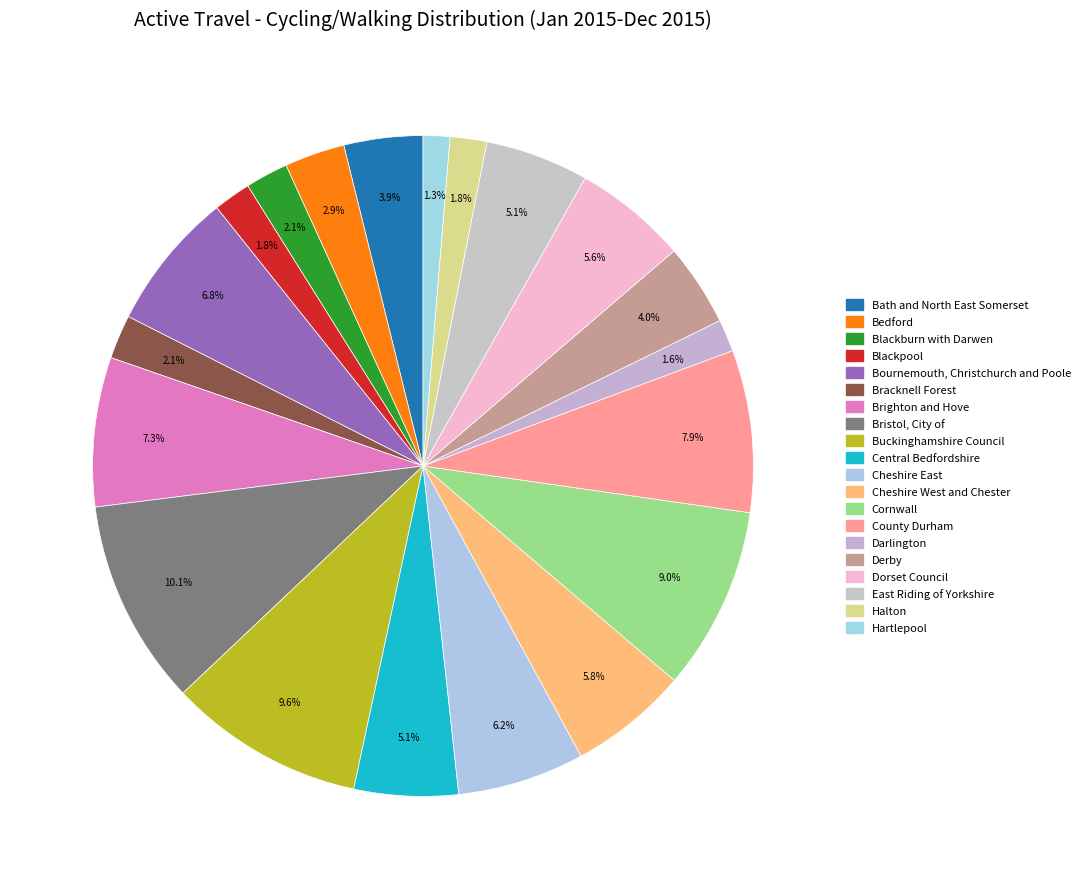

Is the sum of Bournemouth, Christchurch and Poole and Cheshire East greater than half?

No